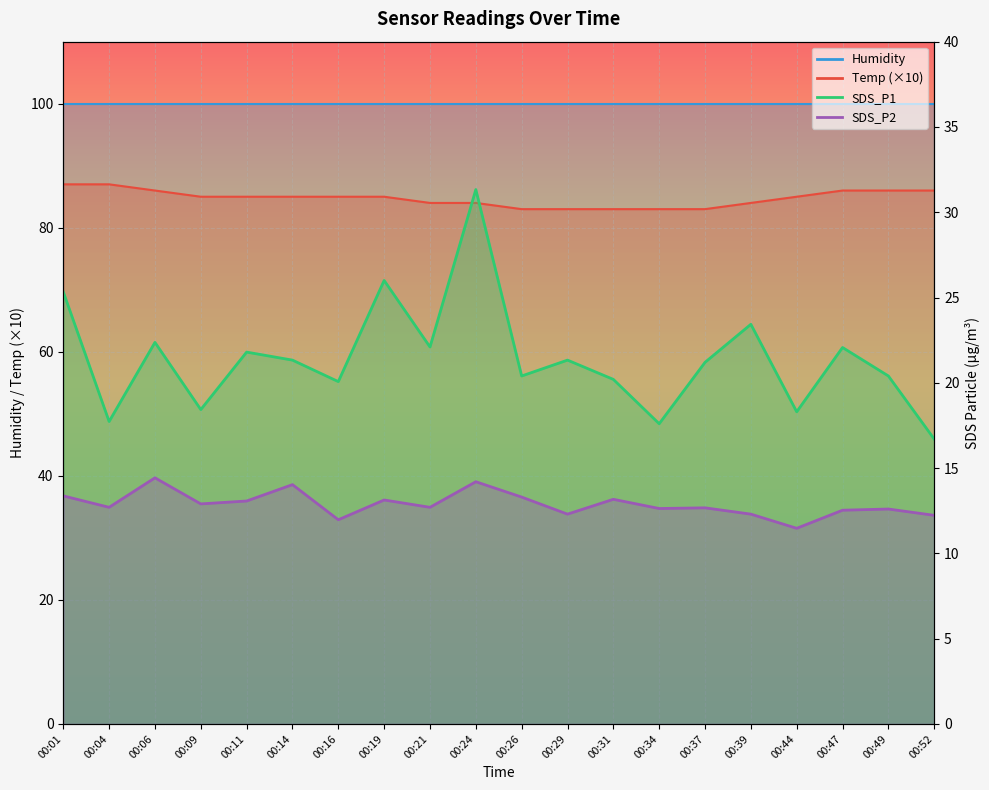

Where is the first local maximum for SDS_P1?

00:06